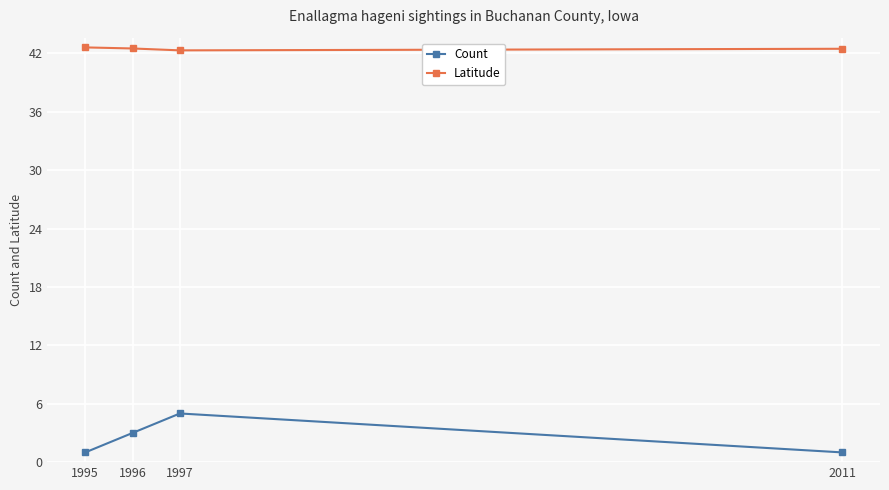

At which category is the sum across all series the highest?

1997